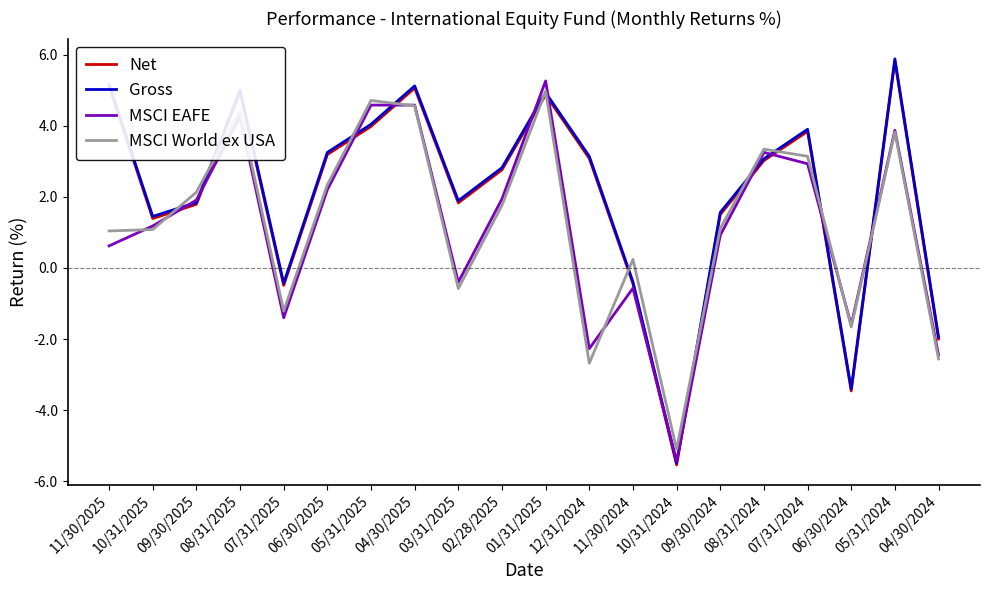

What position from the right is 09/30/2025?

18